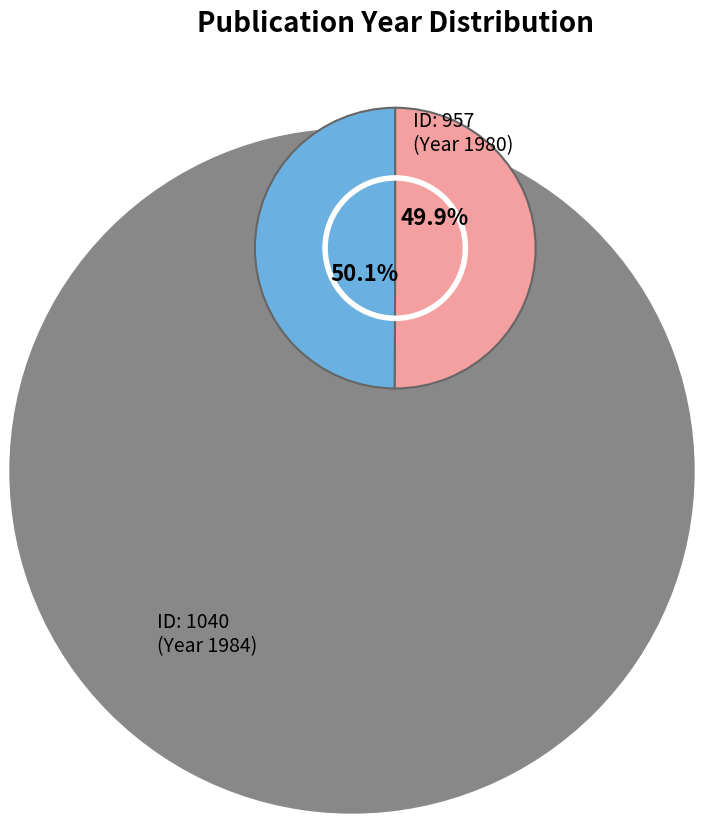

To the nearest percent, what is the average slice percentage?

50%